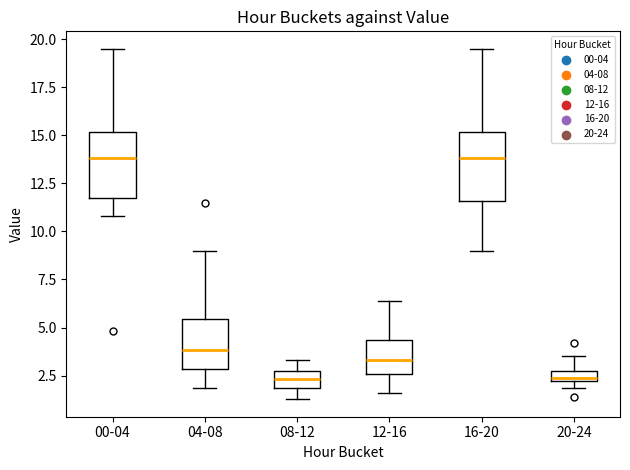

Where does the upper whisker of the box for 04-08 end on the y-axis? The values are not printed on the chart, so give them approximately, as read against the axis.

9.0